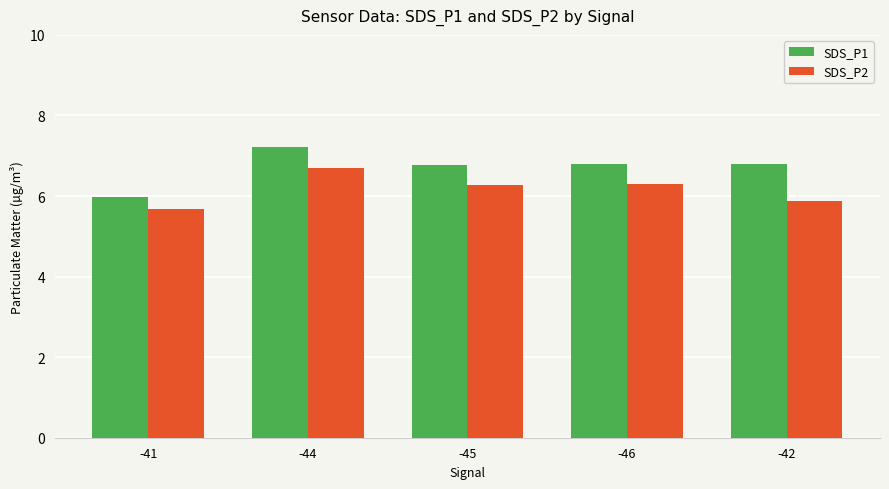

What is the difference between the maximum and minimum values in the SDS_P1 series?

1.2